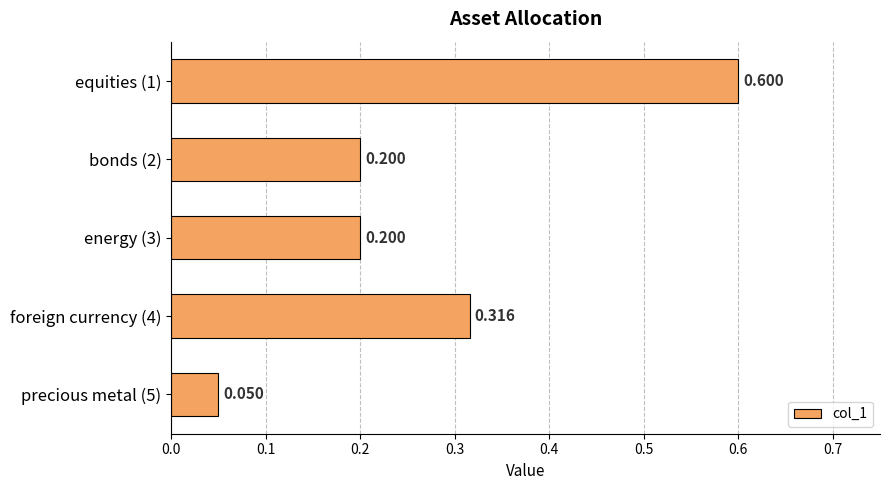

How many bars are there in total?

5